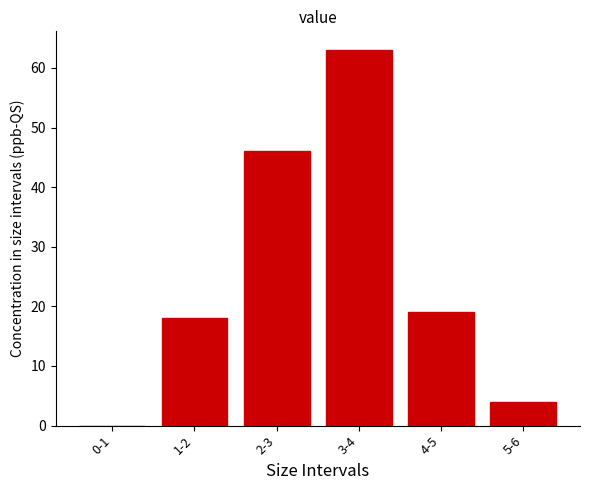

Reading left to right, list all the values displayed in this chart.

0-1=0	1-2=18	2-3=46	3-4=63	4-5=19	5-6=4